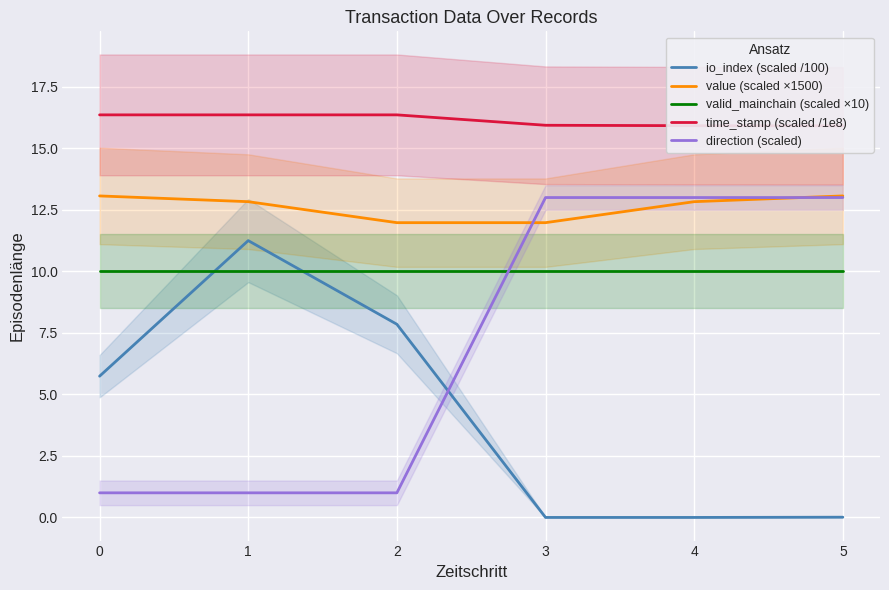

True or false: value (scaled ×1500) and valid_mainchain (scaled ×10) cross at least once.

False